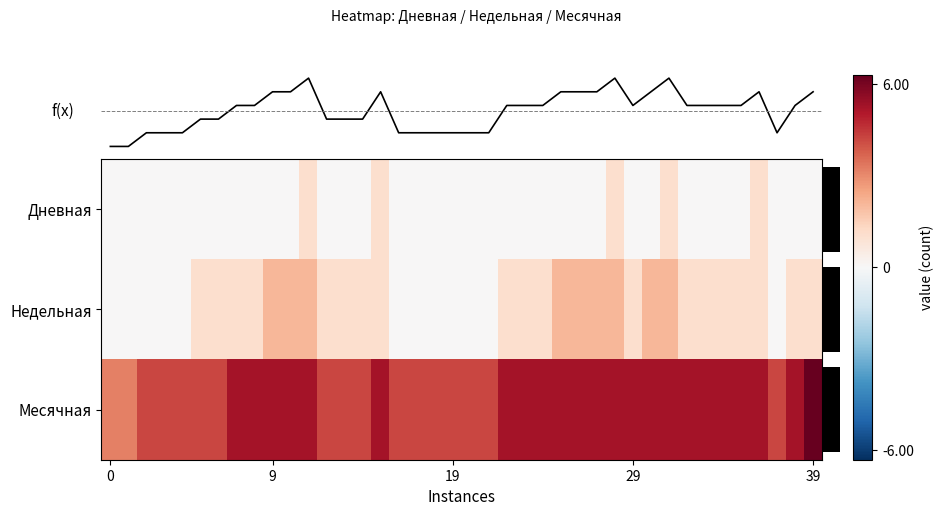

Which has a higher value, 28 or 8?

28